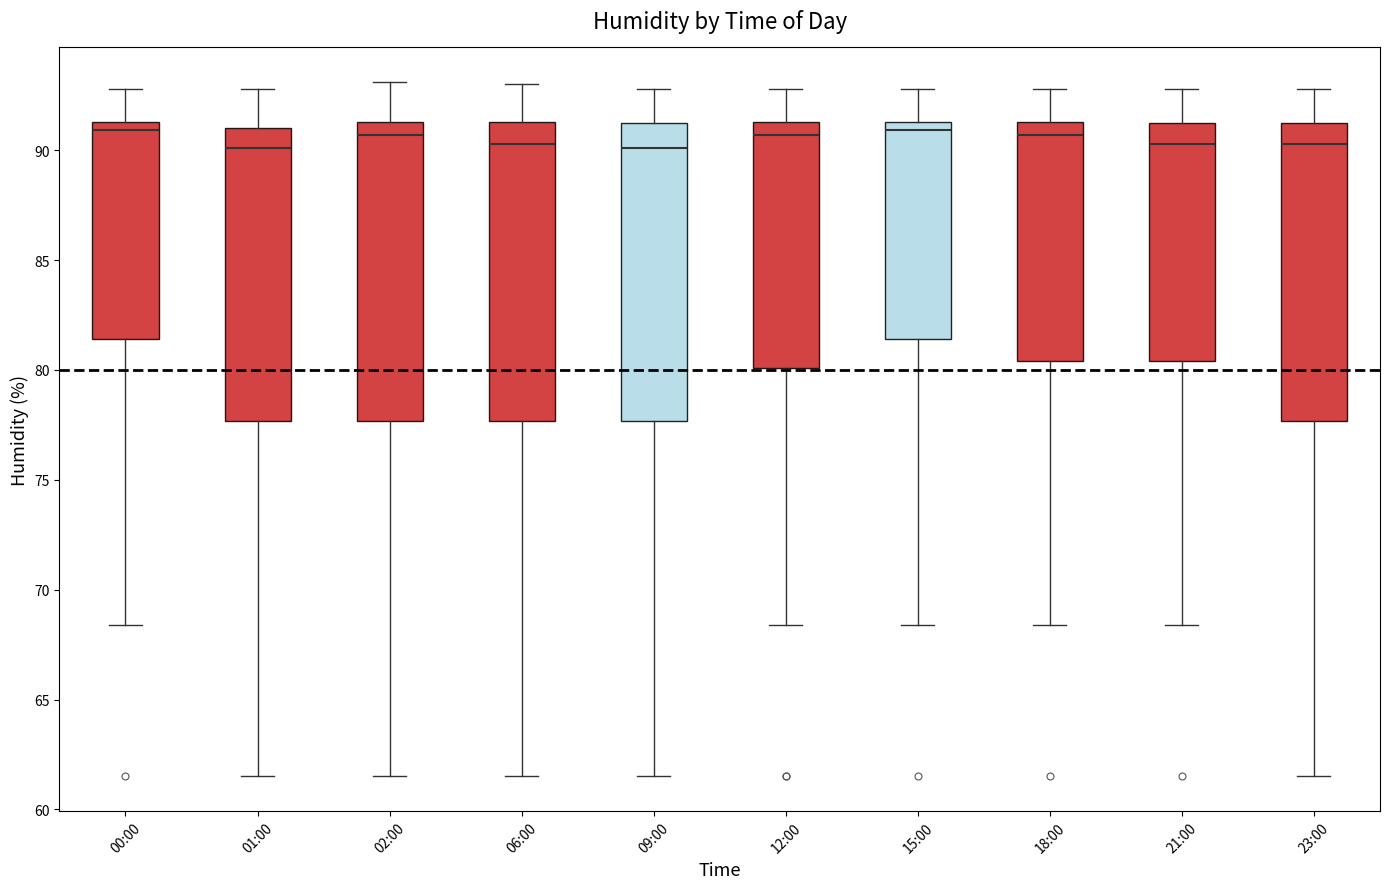

Reading left to right, read every box against the y-axis: the position of its median line, the range the box covers, and the ends of its whiskers. The values are not printed on the chart, so give them approximately, as read against the axis.

00:00: median 91.0, box 81.5 to 91.5, whiskers 68.5 to 93.0
01:00: median 90.0, box 77.5 to 91.0, whiskers 61.5 to 93.0
02:00: median 90.5, box 77.5 to 91.5, whiskers 61.5 to 93.0
06:00: median 90.5, box 77.5 to 91.5, whiskers 61.5 to 93.0
09:00: median 90.0, box 77.5 to 91.0, whiskers 61.5 to 93.0
12:00: median 90.5, box 80.0 to 91.5, whiskers 68.5 to 93.0
15:00: median 91.0, box 81.5 to 91.5, whiskers 68.5 to 93.0
18:00: median 90.5, box 80.5 to 91.5, whiskers 68.5 to 93.0
21:00: median 90.5, box 80.5 to 91.0, whiskers 68.5 to 93.0
23:00: median 90.5, box 77.5 to 91.0, whiskers 61.5 to 93.0